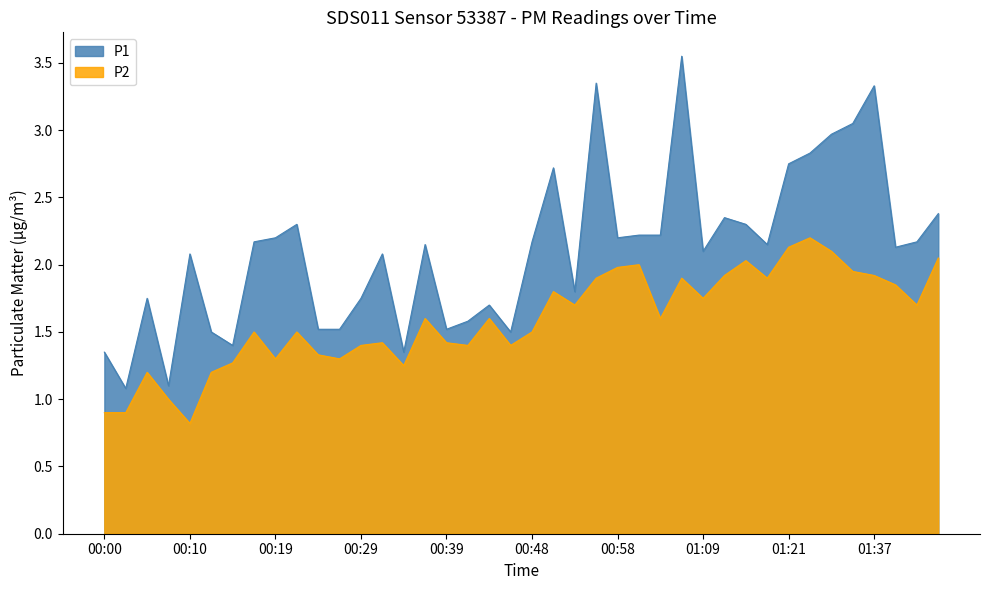

What is the label of the 4th point from the left?

00:07